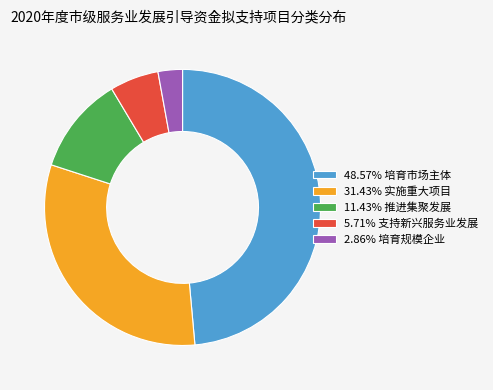

Does 5.71% 支持新兴服务业发展 account for over 50% of the chart?

No